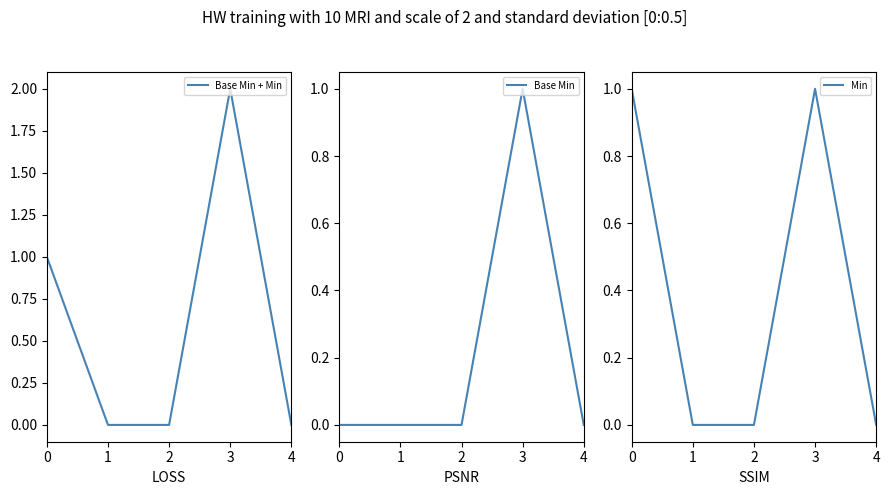

Is it true that Min equals -1 at 1?

False